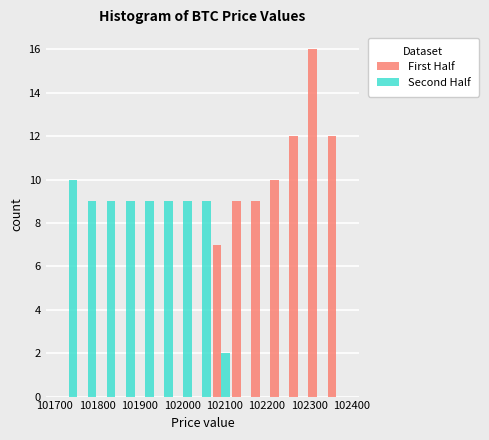

In the First Half series, which range on the x-axis has the tallest bar?

102300 to 102340